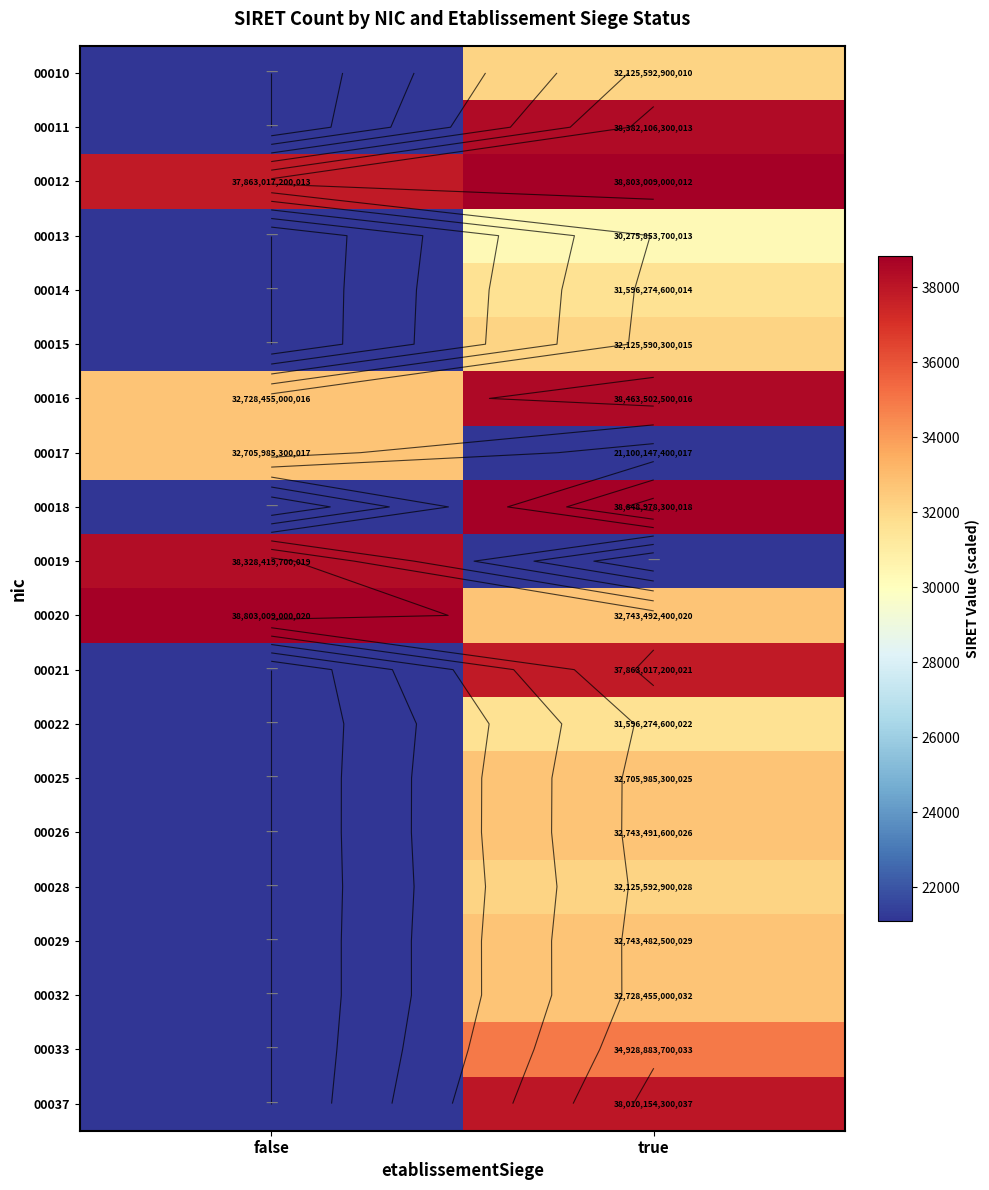

Is it true that 00019 equals 22597.2 at true?

False